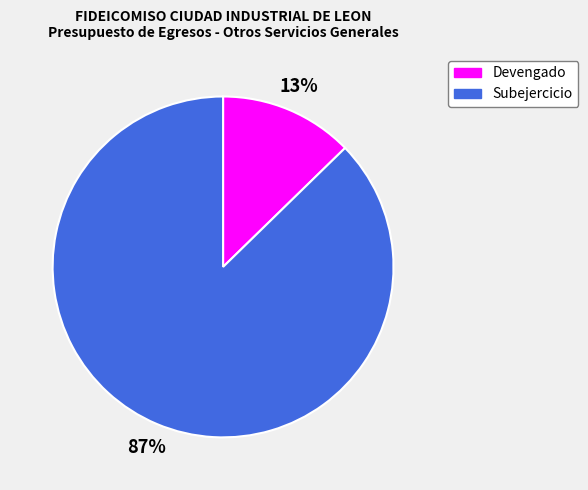

Rank the categories by value from highest to lowest.

Subejercicio, Devengado